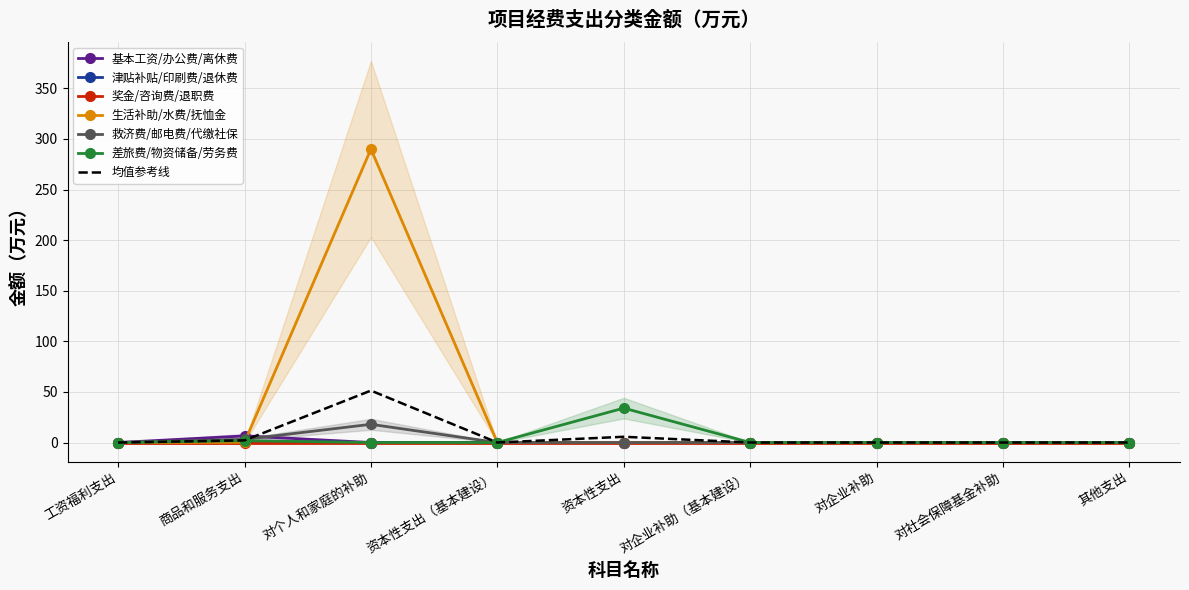

What is the label of the 8th point from the left?

对社会保障基金补助